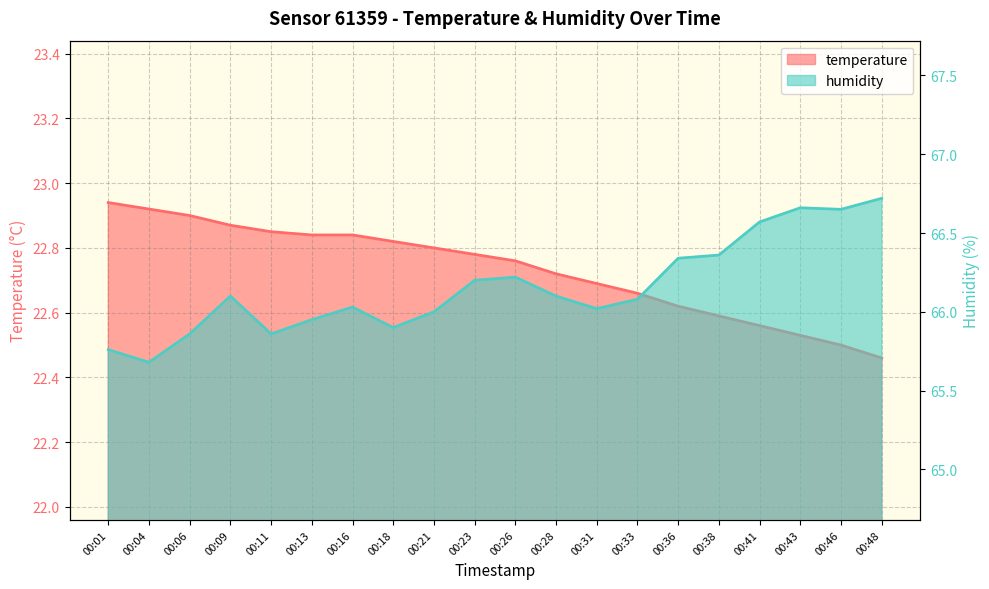

Is it true that temperature equals 22.8 at 00:21?

True